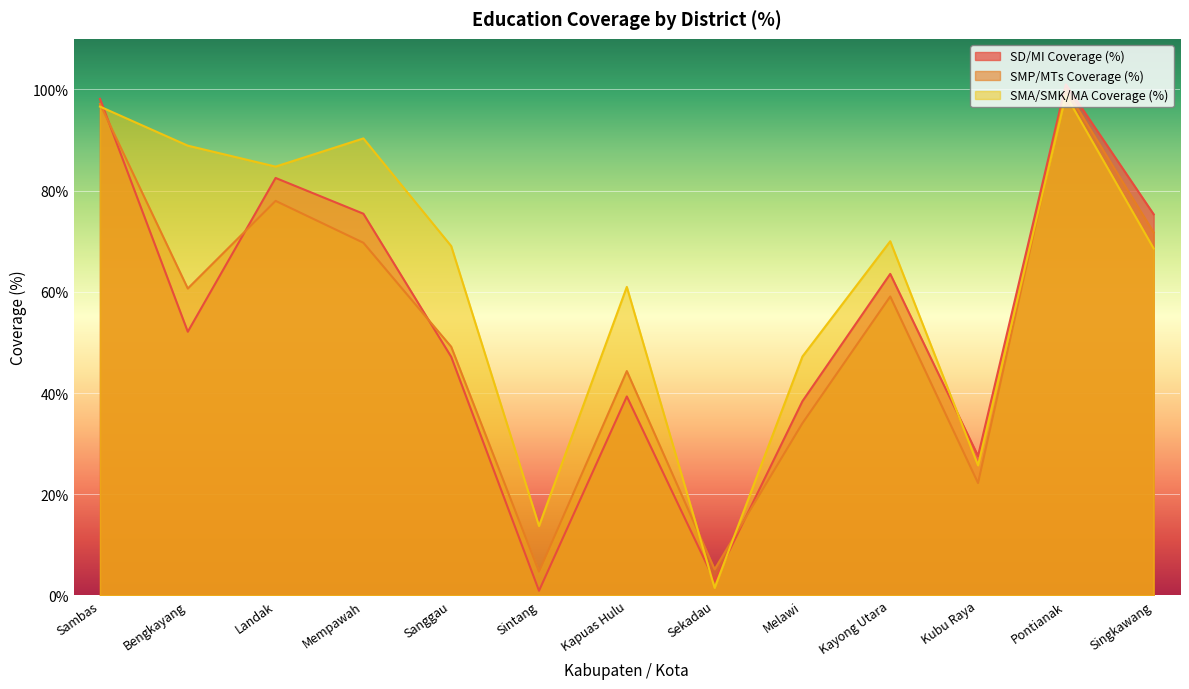

Which series has the widest spread of values?

SD/MI Coverage (%)